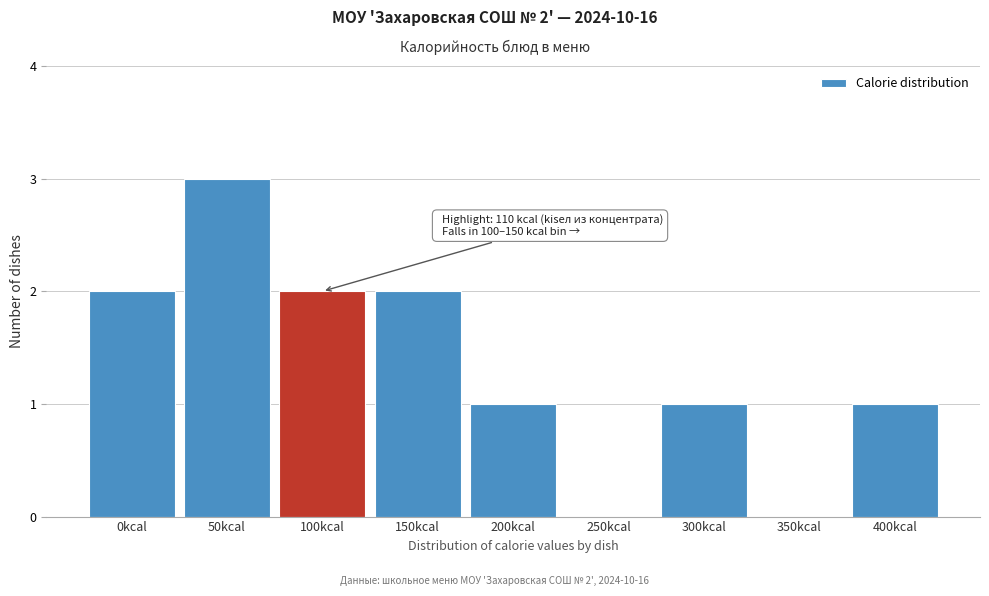

Reading right to left, transcribe all the data shown in this chart.

400kcal=1	350kcal=0	300kcal=1	250kcal=0	200kcal=1	150kcal=2	100kcal=2	50kcal=3	0kcal=2